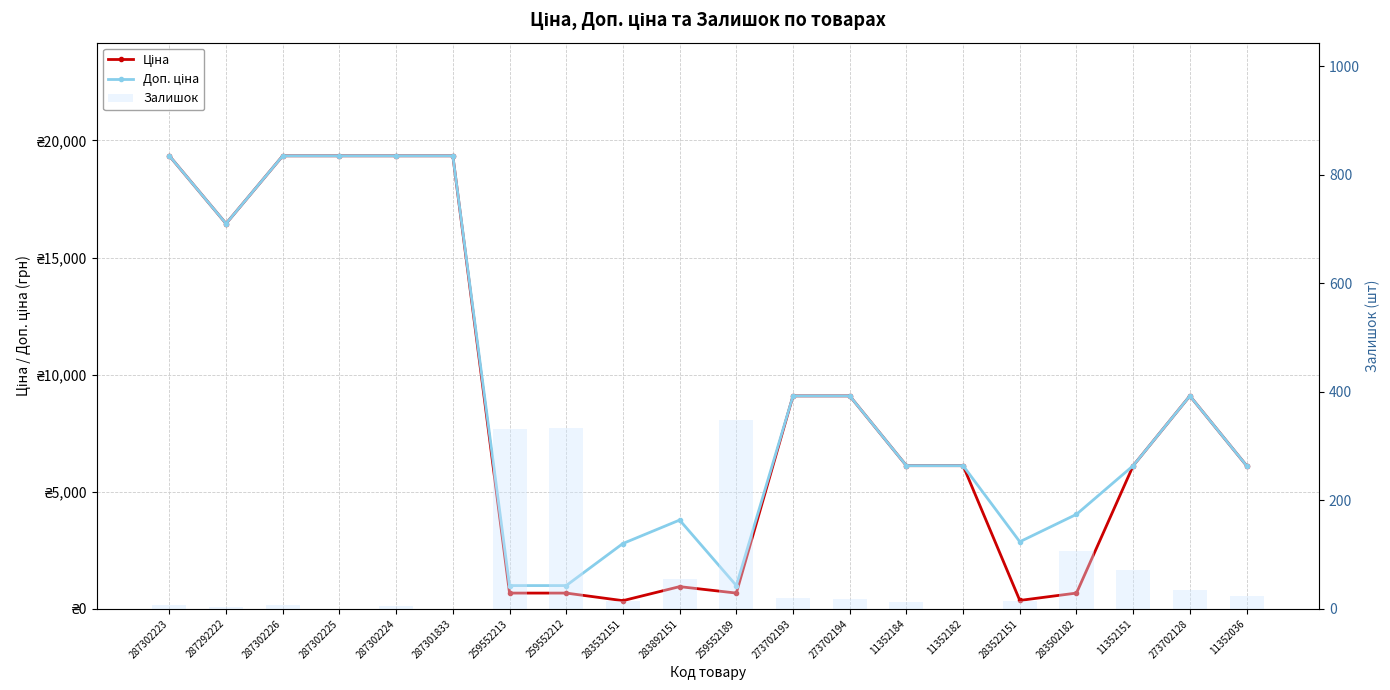

At 283522151, list the series in order from largest to smallest.

Доп. ціна, Ціна, Залишок